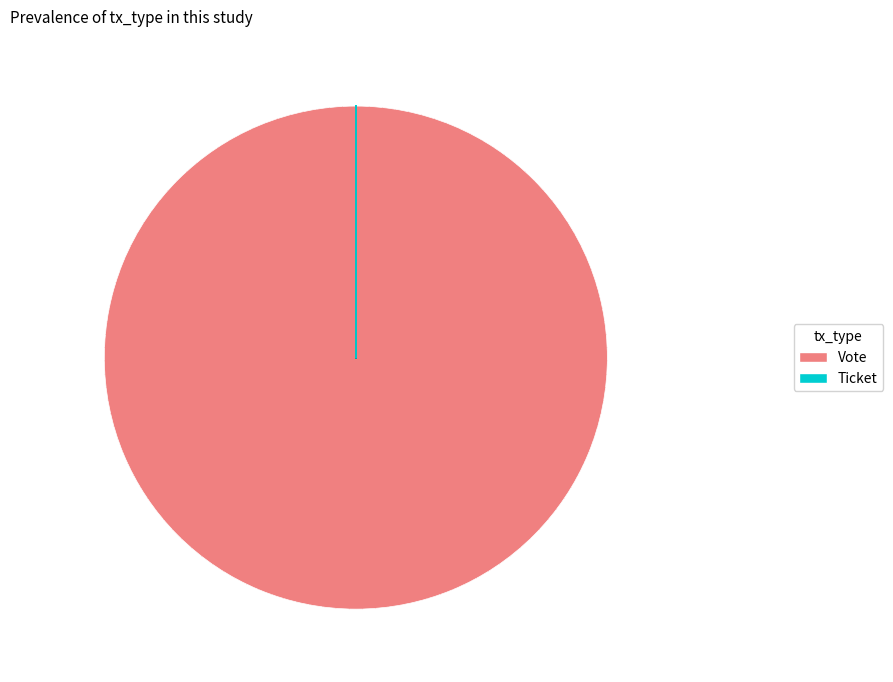

Rank the categories by value from lowest to highest.

Ticket, Vote